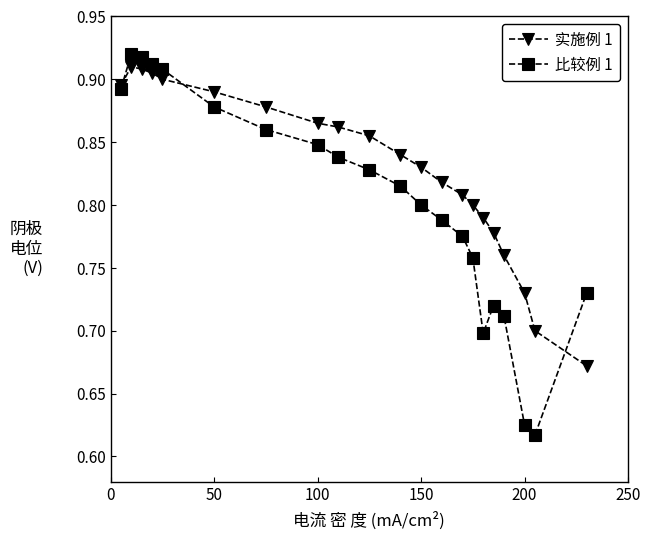

Count the number of data series in this chart.

2